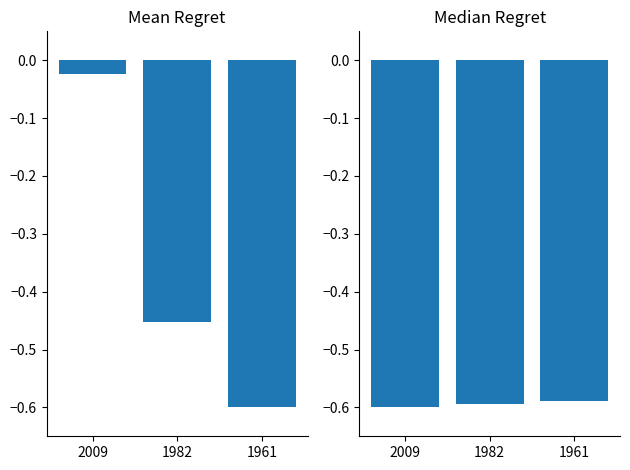

What is the difference between the VLR_DOCUMENTO values at 1982 and 1961?

0.1